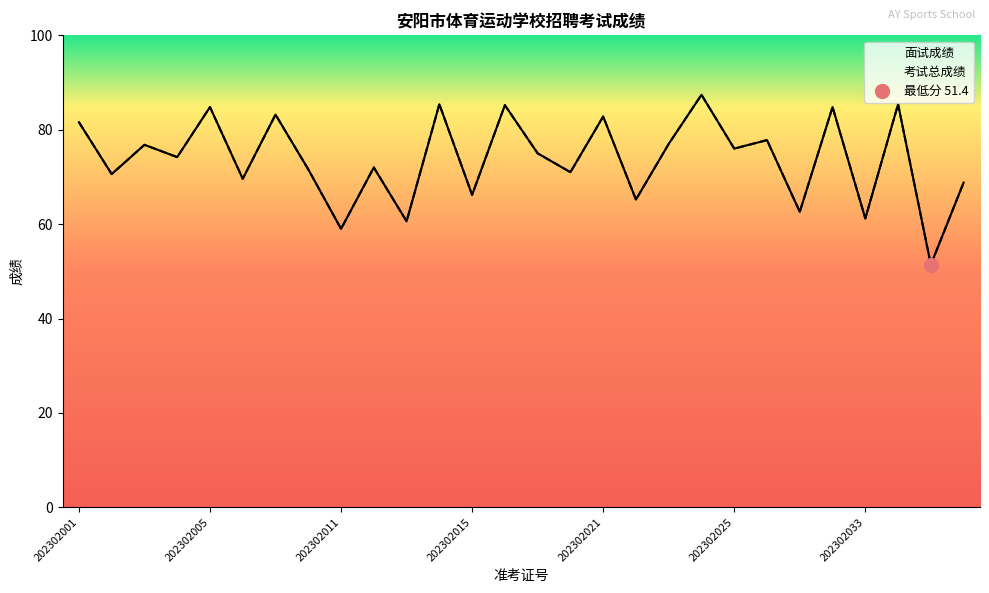

The value of 面试成绩 at 202302013 is 60.6. True or false?

True